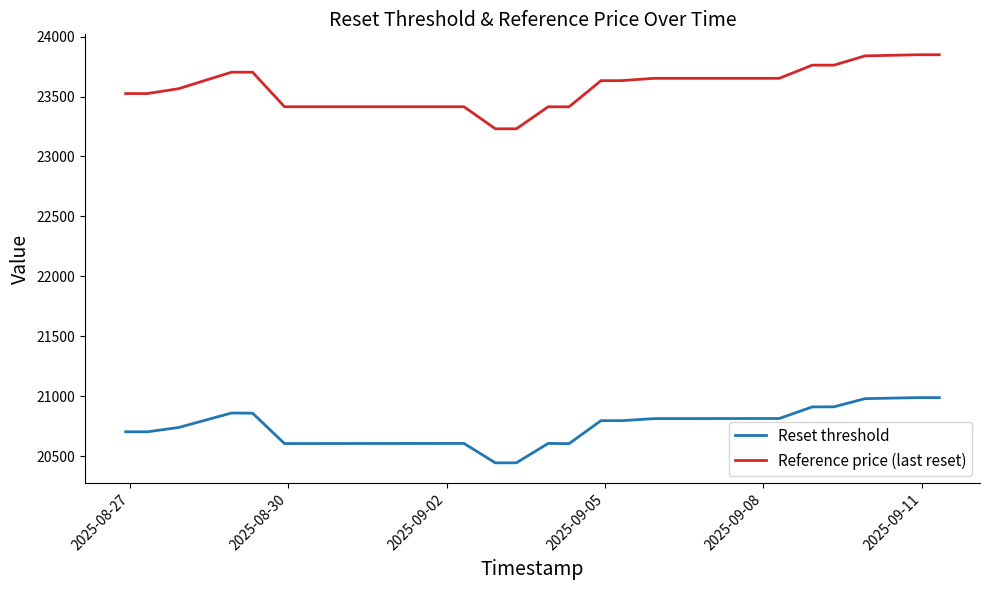

Which series has the widest spread of values?

Reference price (last reset)